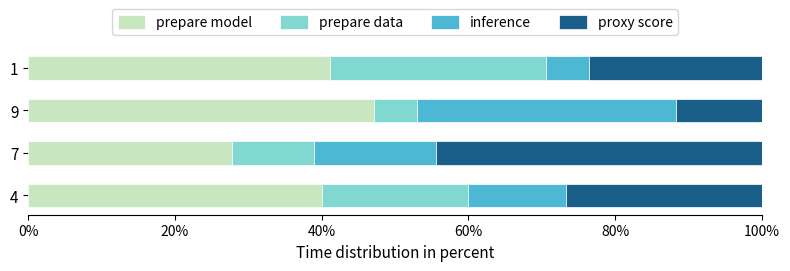

Which category has the highest value in the prepare model series?

9